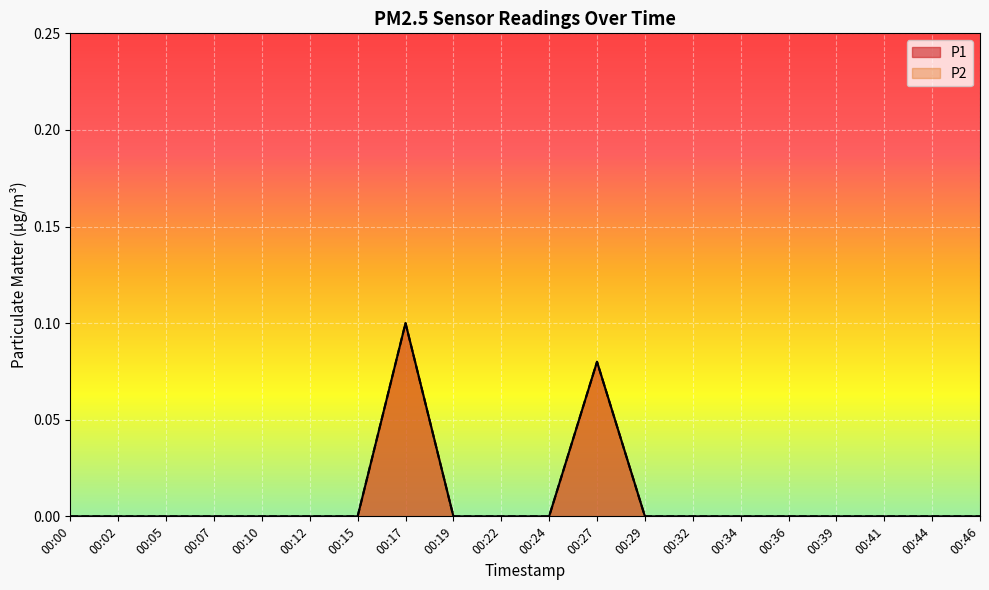

Between 00:17 and 00:39, which series saw the biggest shift?

P1